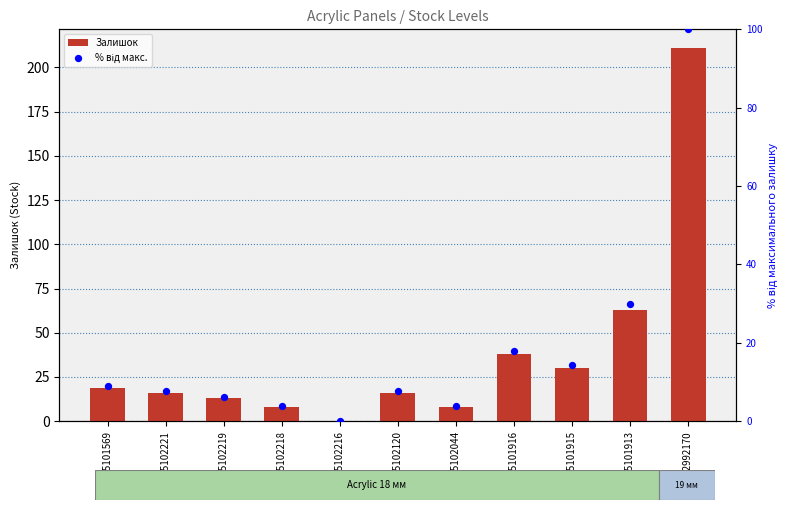

What are all the series names shown in the legend?

Залишок, % від макс.